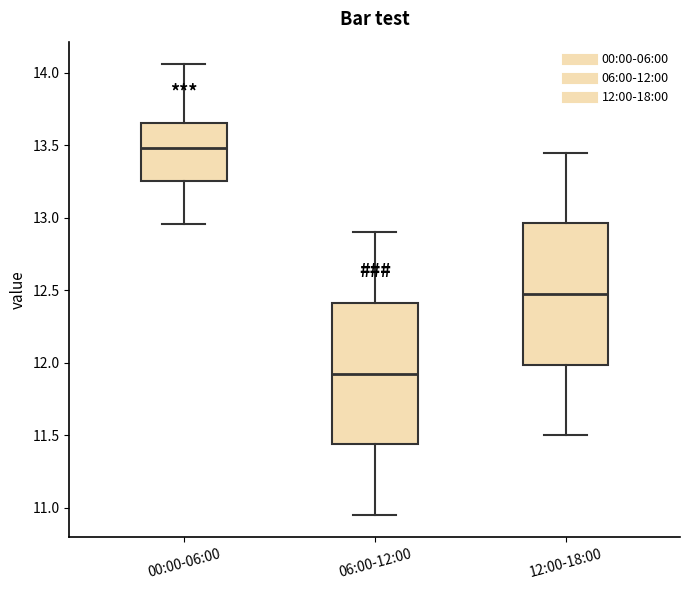

Reading left to right, read every box against the y-axis: the position of its median line, the range the box covers, and the ends of its whiskers. The values are not printed on the chart, so give them approximately, as read against the axis.

00:00-06:00: median 13.50, box 13.25 to 13.65, whiskers 12.95 to 14.05
06:00-12:00: median 11.95, box 11.45 to 12.40, whiskers 10.95 to 12.90
12:00-18:00: median 12.50, box 12.00 to 12.95, whiskers 11.50 to 13.45